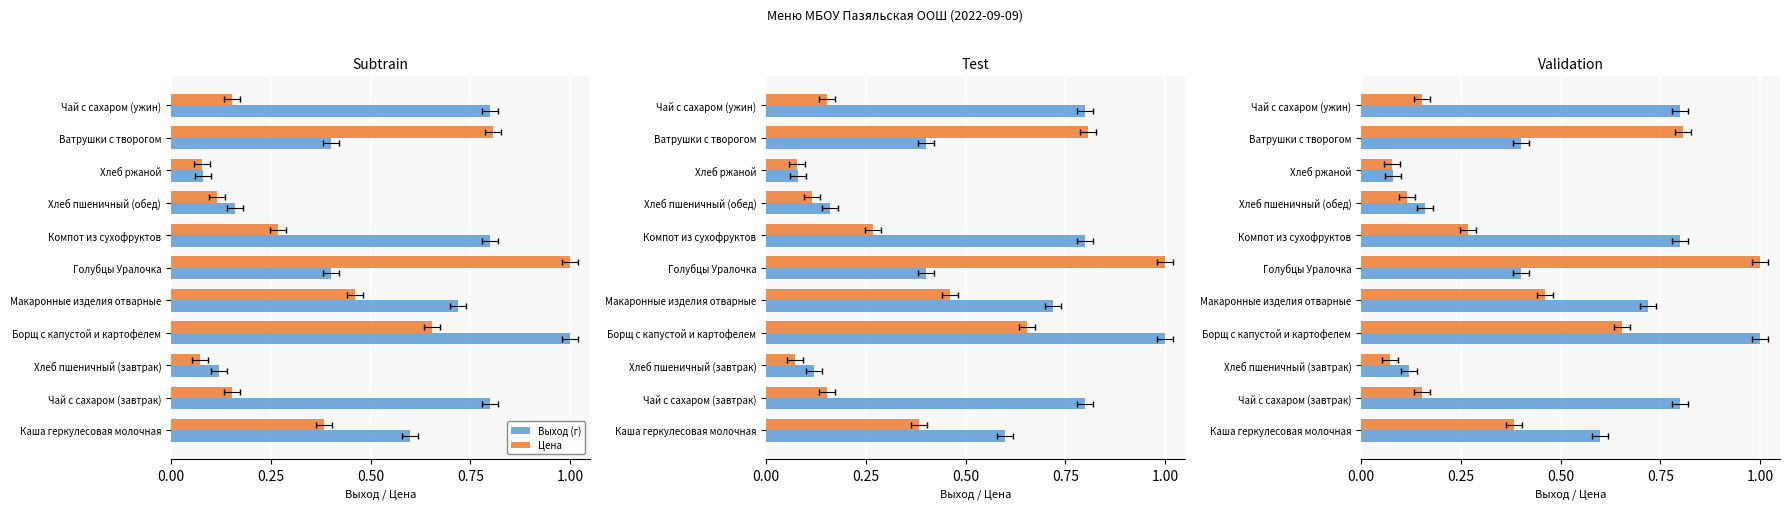

Reading right to left, list all the values displayed in this chart.

Выход (г): 0.8	0.4	0.1	0.2	0.8	0.4	0.7	1.0	0.1	0.8	0.6
Цена: 0.2	0.8	0.1	0.1	0.3	1.0	0.5	0.7	0.1	0.2	0.4